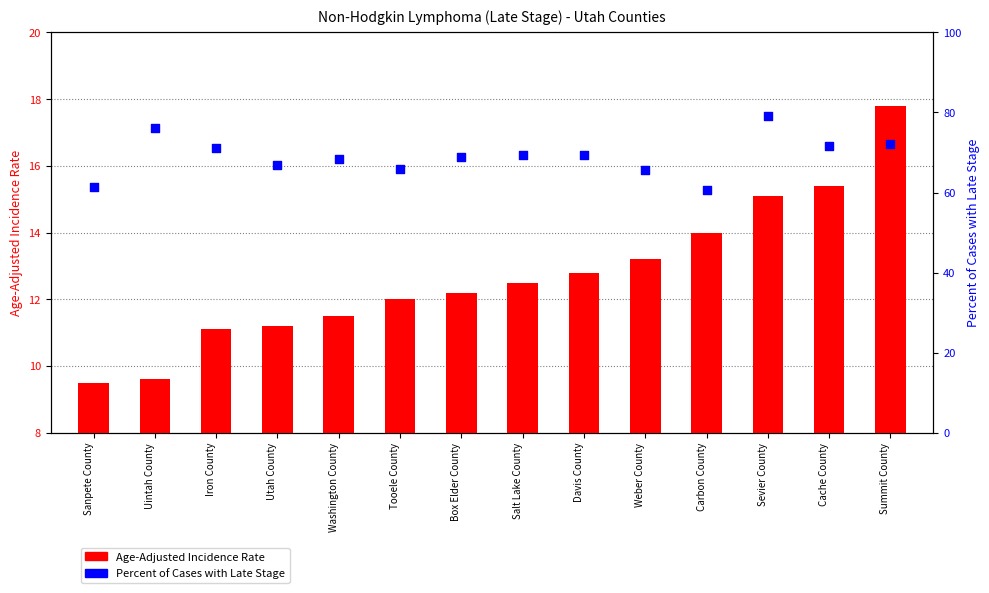

Which series reaches the minimum Y coordinate?

Age-Adjusted Incidence Rate